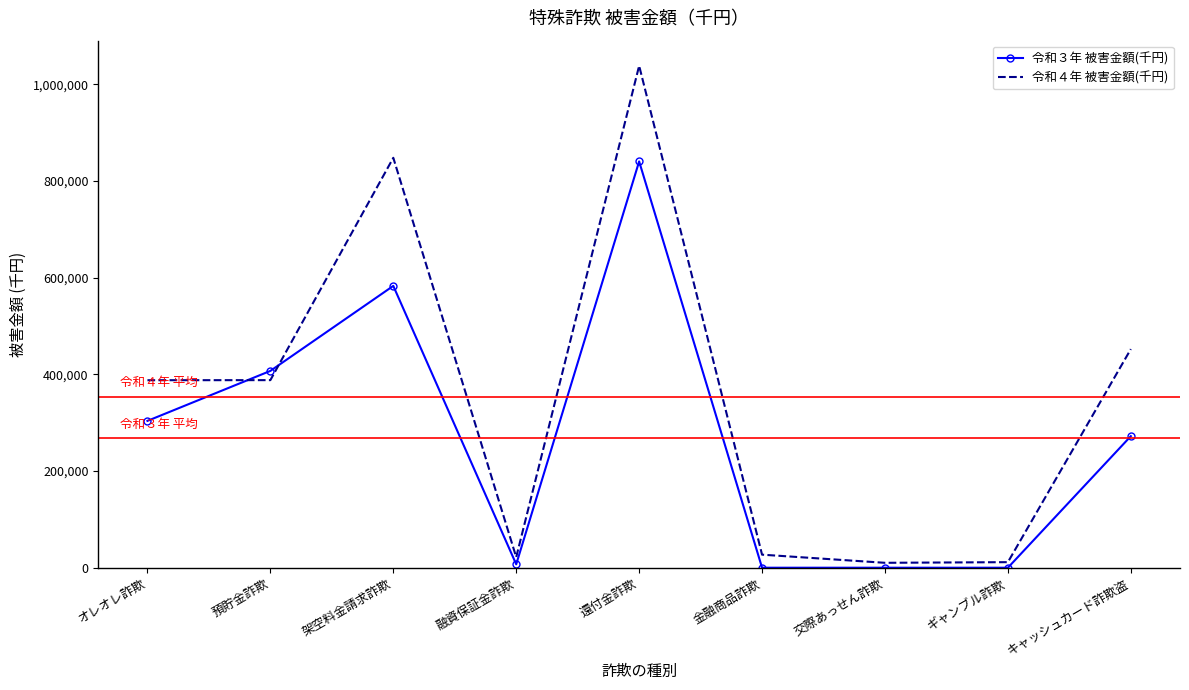

Is the value of 令和４年 被害金額(千円) at 預貯金詐欺 greater than the value of 令和３年 被害金額(千円) at キャッシュカード詐欺盗?

Yes